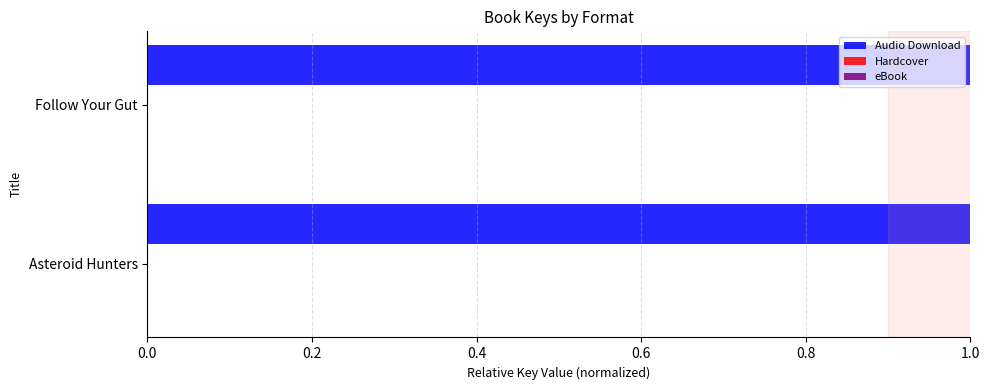

What is the value of the eBook bar at the 1st from the left?

1.0